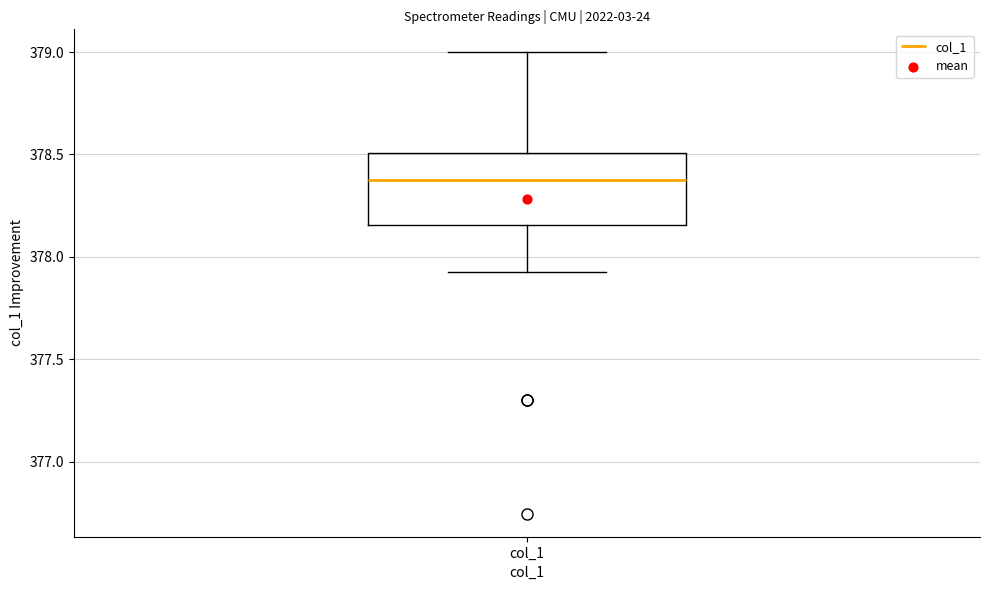

Read this box plot against the y-axis: the position of the median line, the range covered by the box, and the ends of both whiskers. The values are not printed on the chart, so give them approximately, as read against the axis.

median 378.40, box 378.15 to 378.50, whiskers 377.95 to 379.00